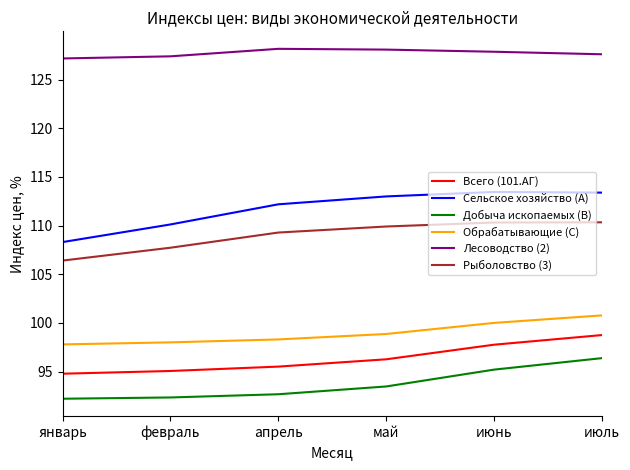

Which series has the largest total across all categories?

Лесоводство (2)